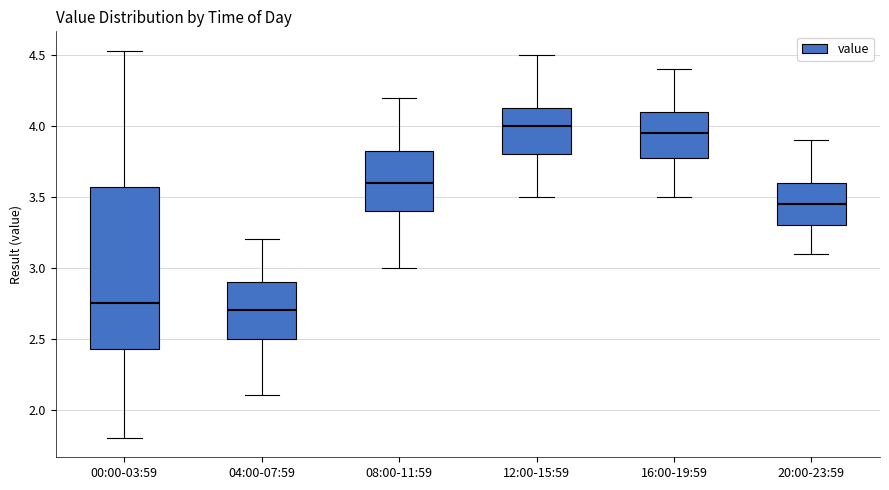

Comparing the boxes themselves (not the whiskers), which one is the tallest?

00:00-03:59